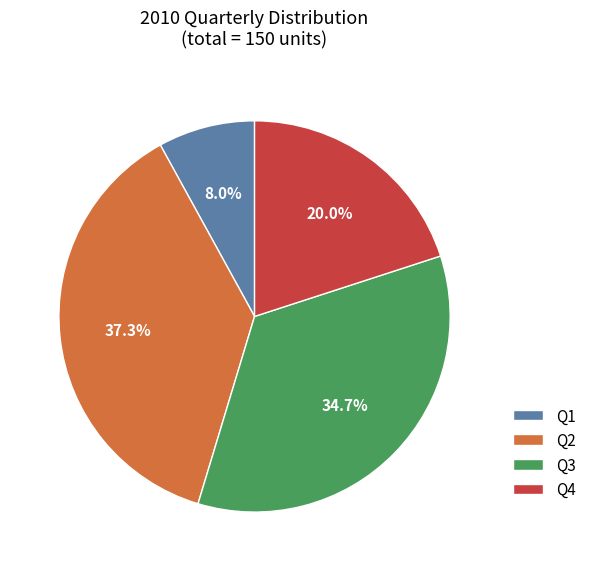

What is the total percentage of Q3 and Q2?

72.0%